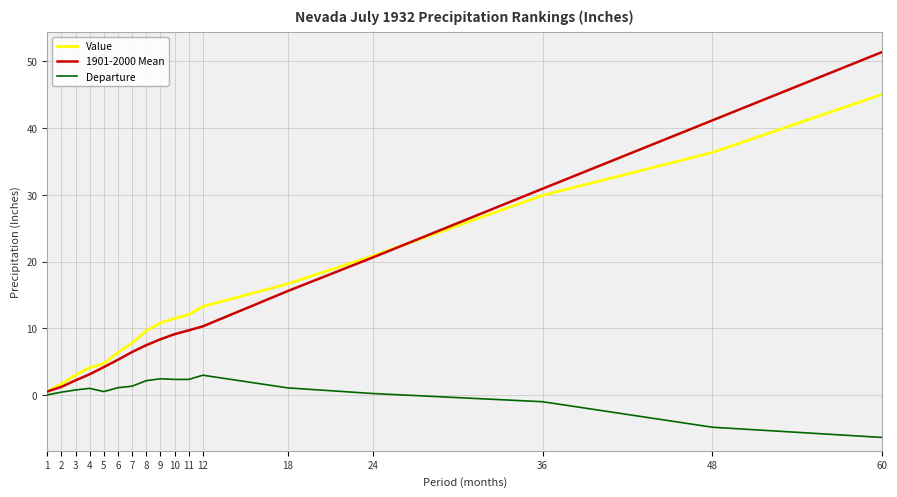

True or false: Departure and Value intersect in this chart.

False